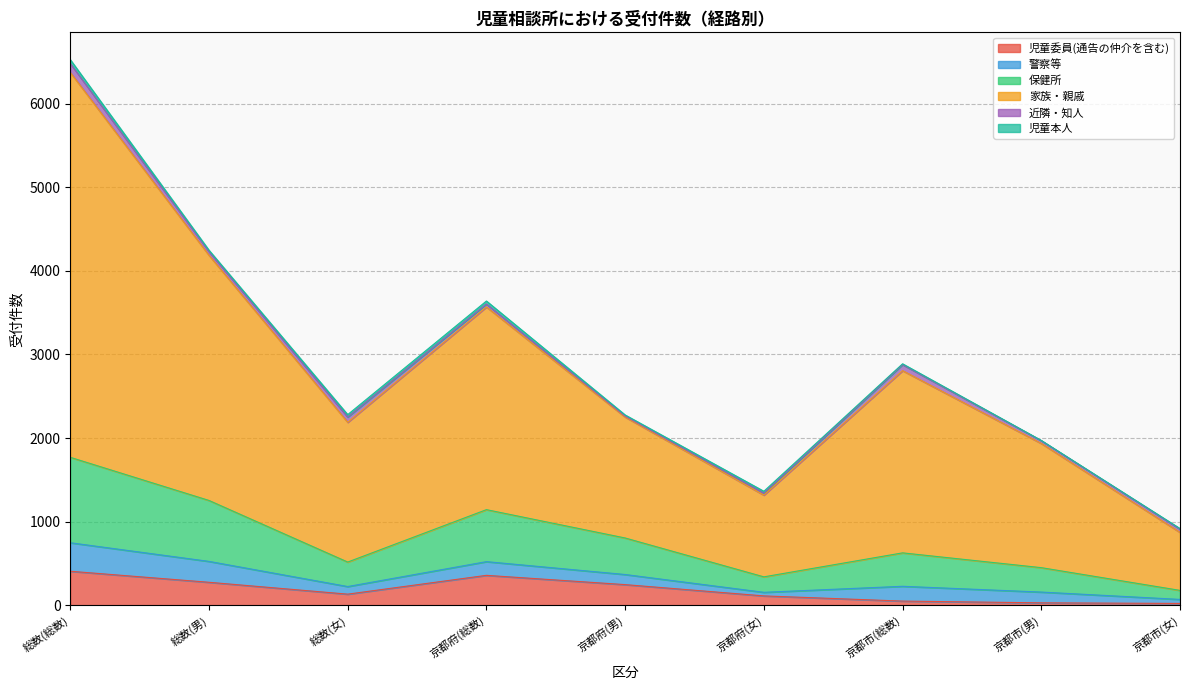

At which category is the sum across all series the highest?

総数(総数)